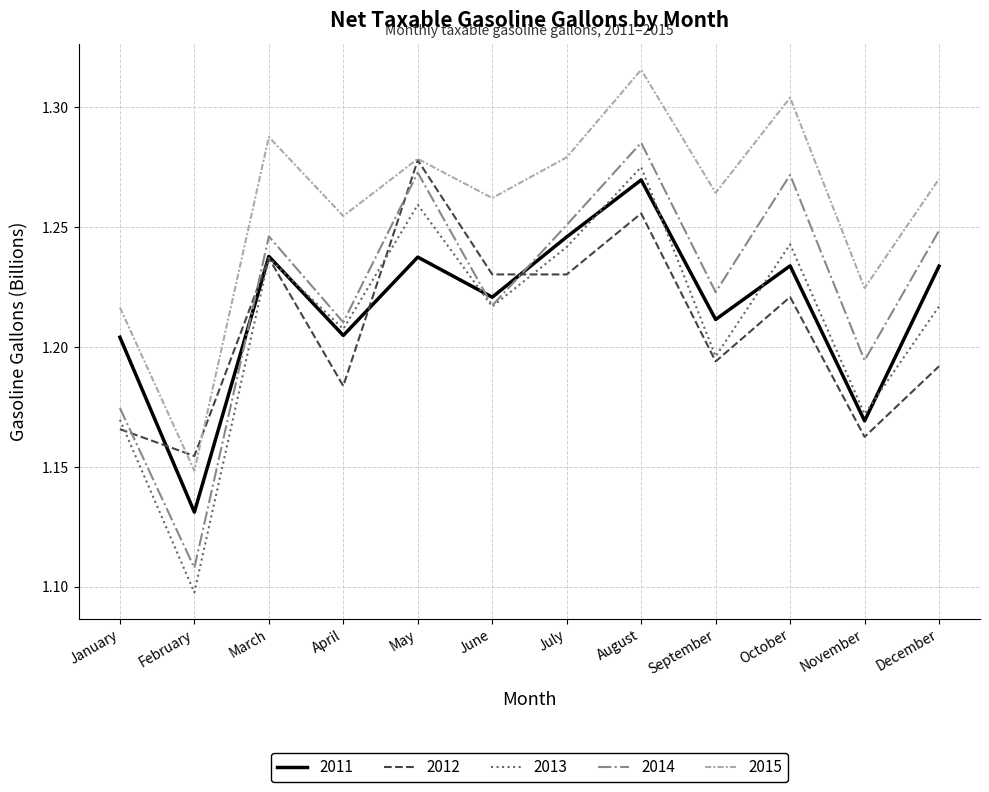

Which series has the widest spread of values?

2013